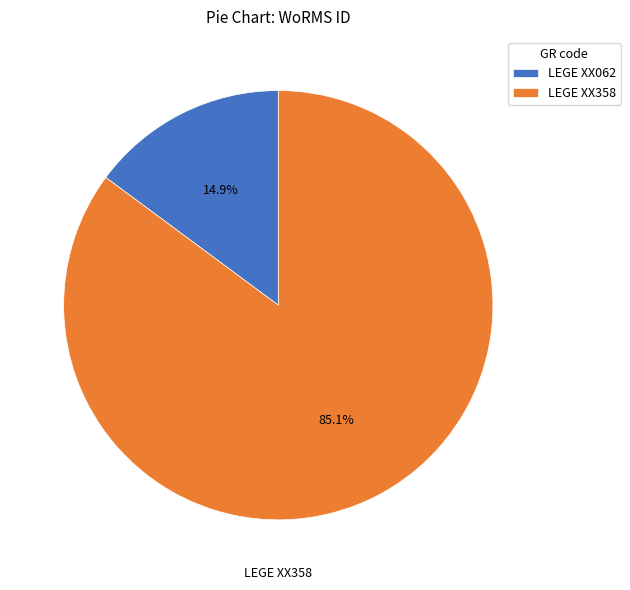

Does LEGE XX062 account for over 50% of the chart?

No